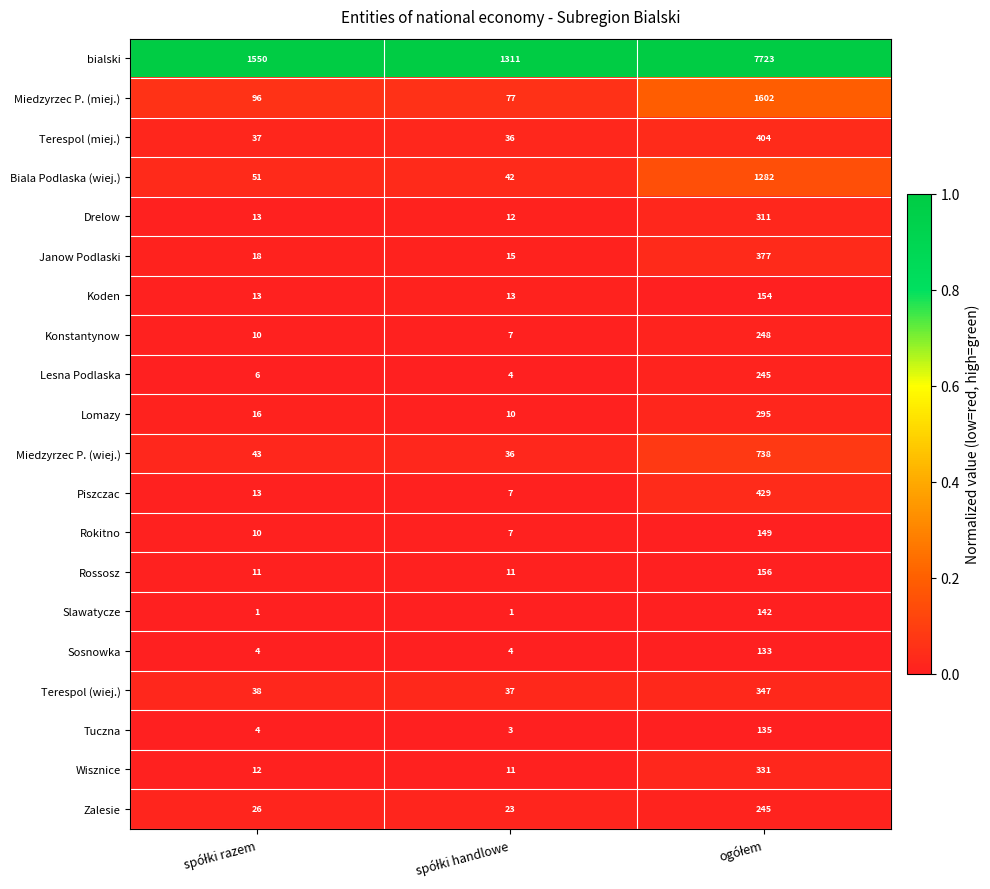

Which series has the largest range (max minus min)?

bialski